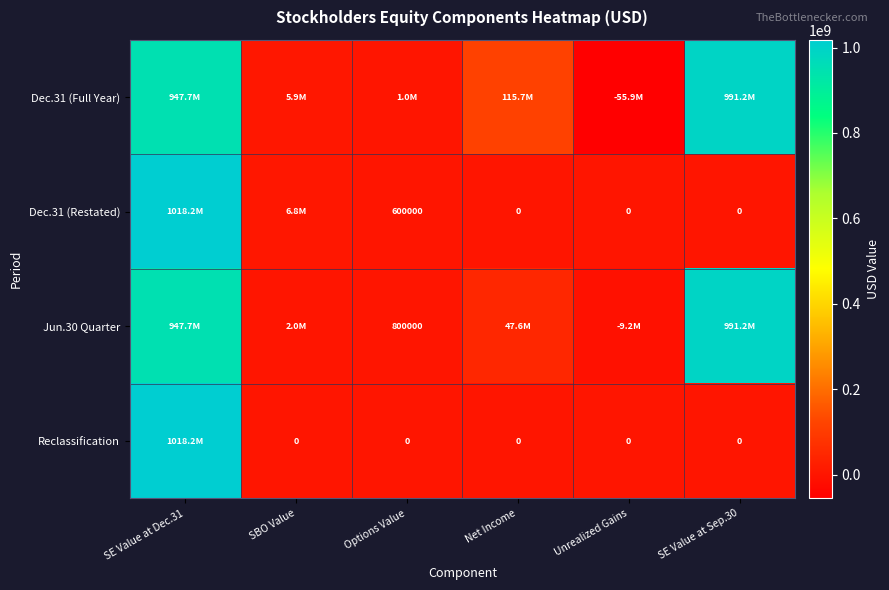

What is the spread (max minus min) of values at SBO Value?

6800000